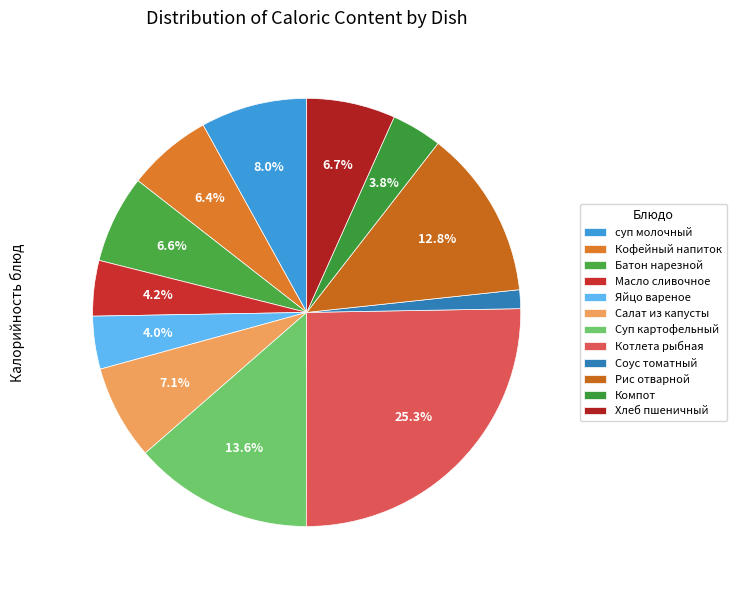

What is the largest slice in the pie chart?

Котлета рыбная